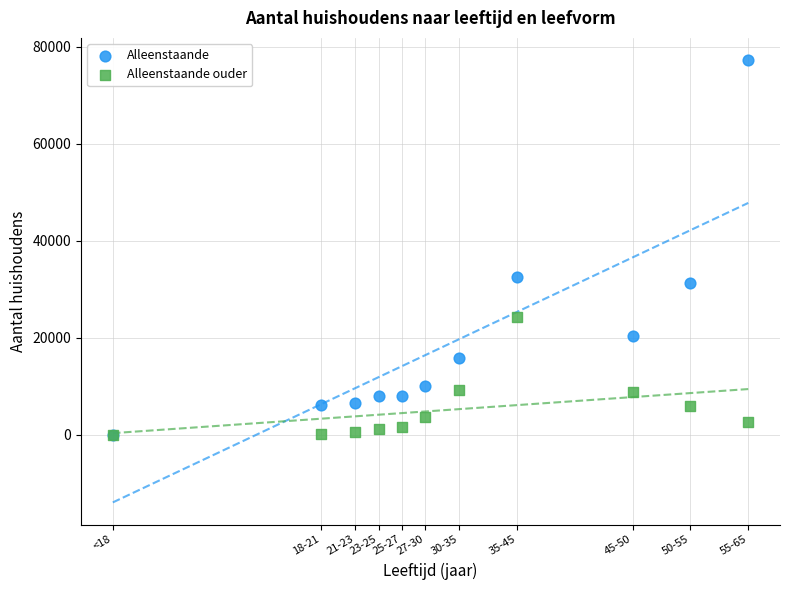

In the Alleenstaande series, what Y value is closest to 38665?

32480